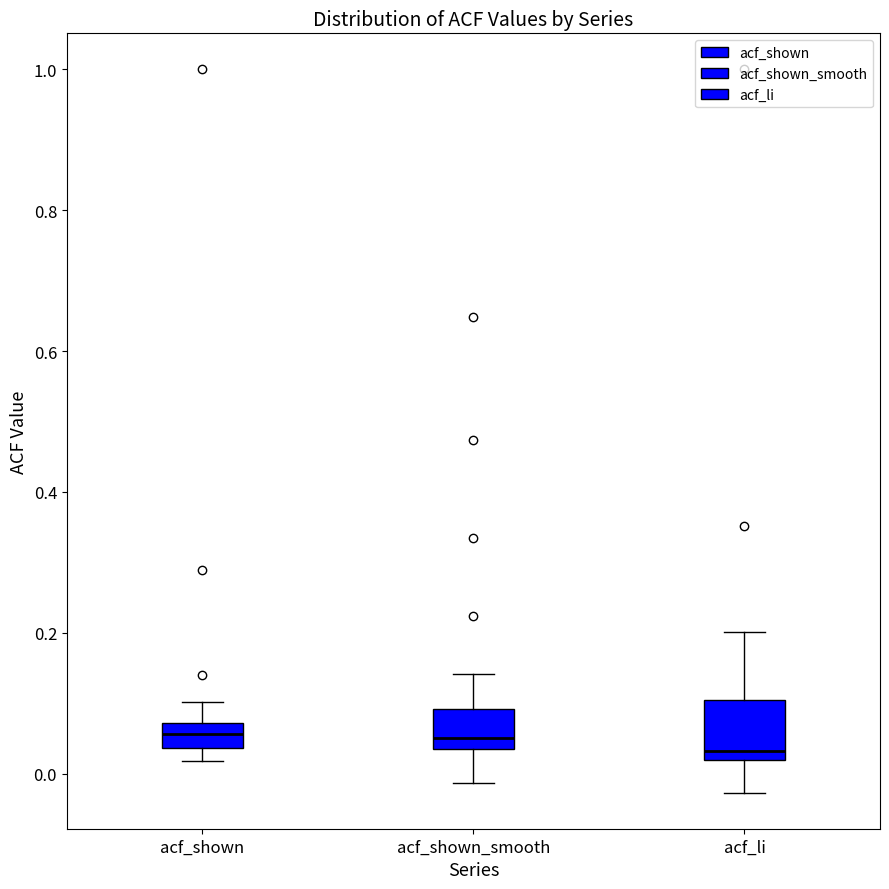

Reading left to right, transcribe this box plot: for each box, give where its median line is, the range the box spans, and where its two whiskers end, as read against the y-axis. The values are not printed on the chart, so give them approximately, as read against the axis.

acf_shown: median 0.06, box 0.04 to 0.08, whiskers 0.02 to 0.10
acf_shown_smooth: median 0.06, box 0.04 to 0.10, whiskers -0.02 to 0.14
acf_li: median 0.04, box 0.02 to 0.10, whiskers -0.02 to 0.20